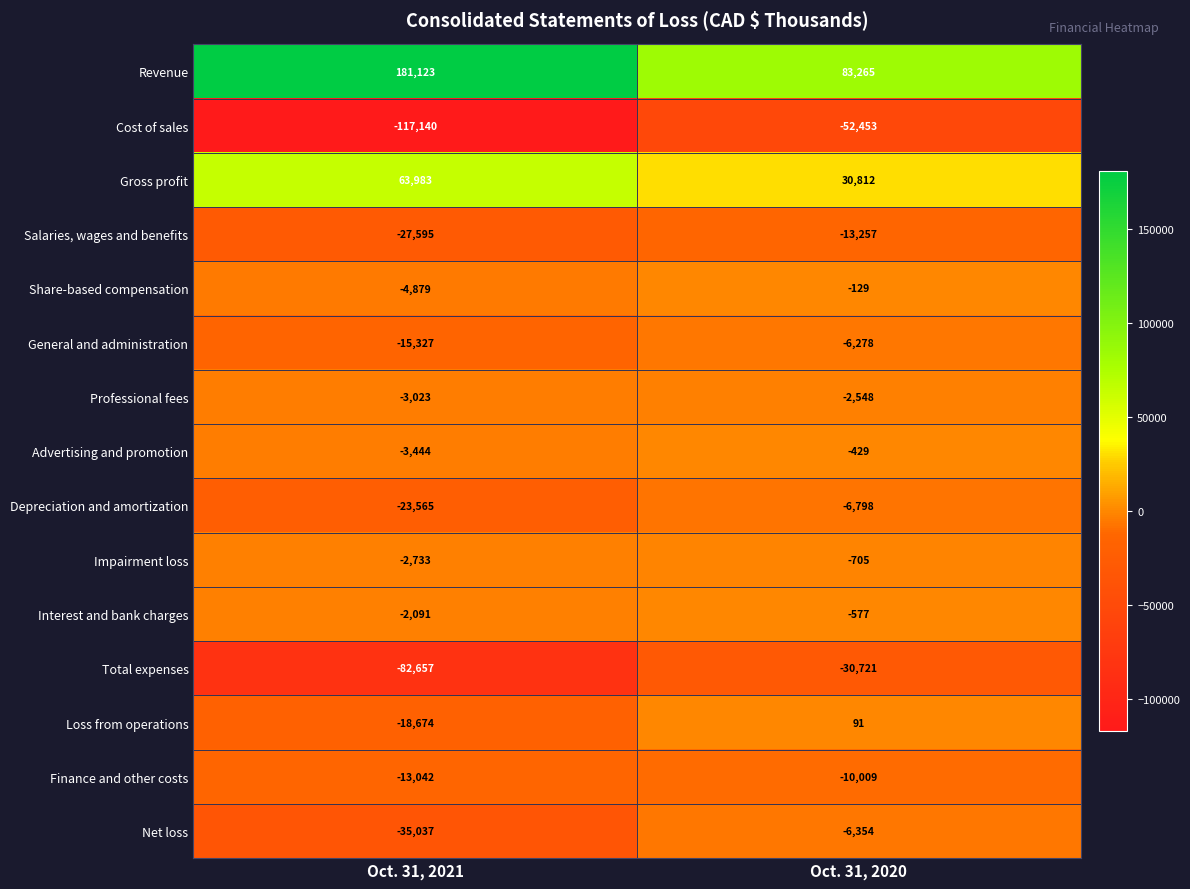

Which series has the largest total across all categories?

Revenue